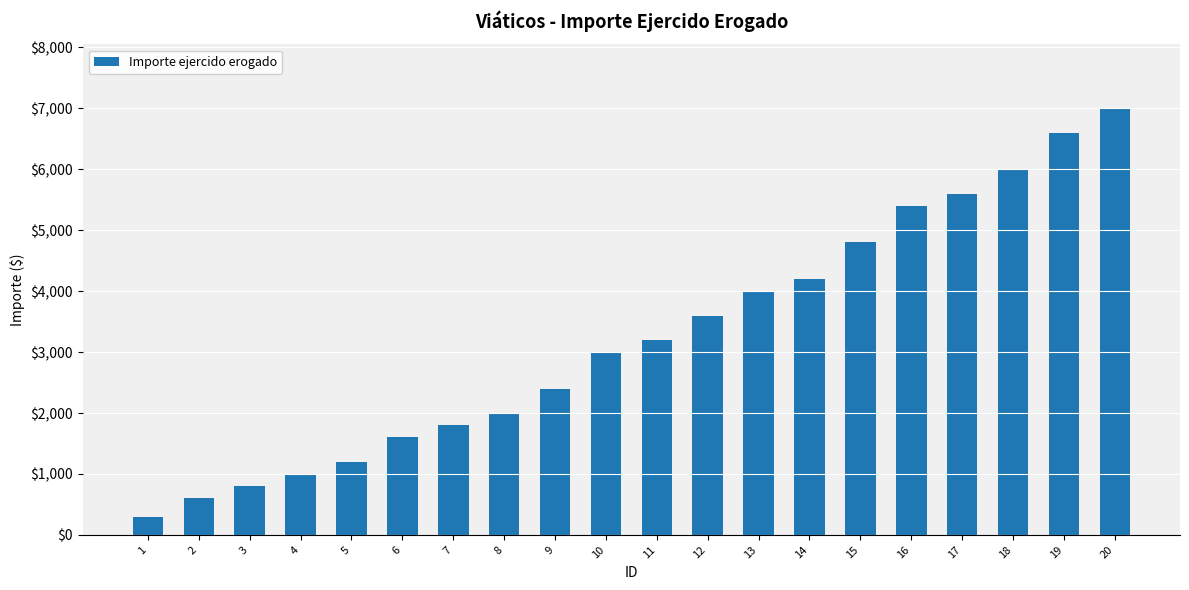

Is it true that the value at 14 is 2614?

False